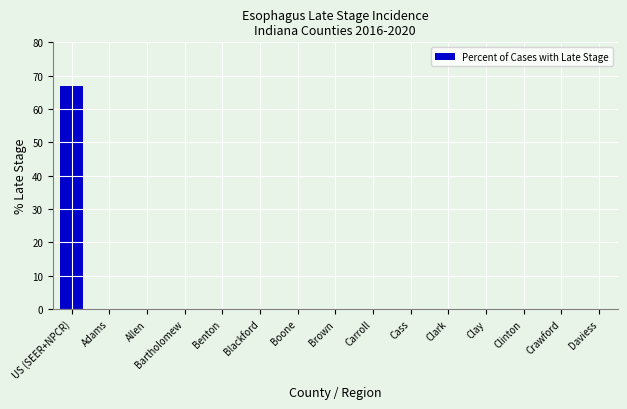

Read the value at US (SEER+NPCR).

66.9